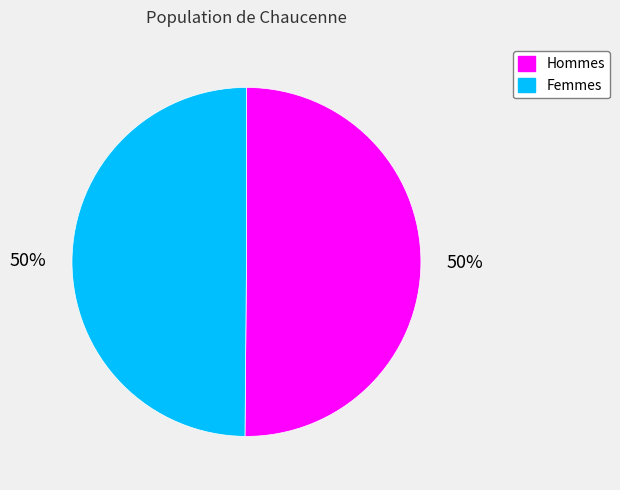

Is the sum of Hommes and Femmes greater than half?

Yes